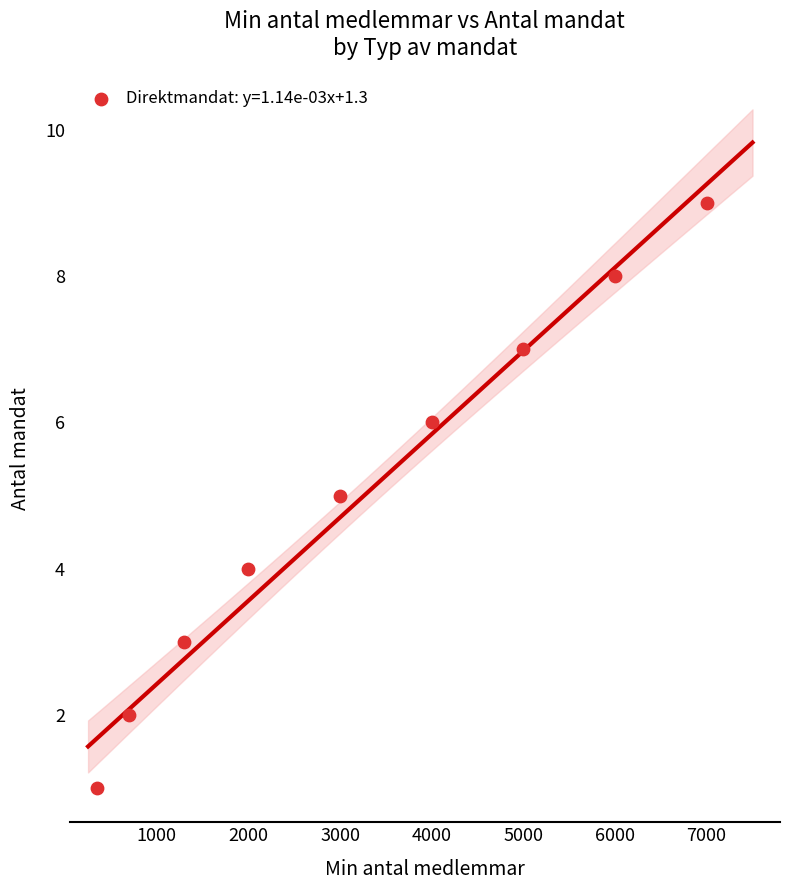

What is the average Y value?

5